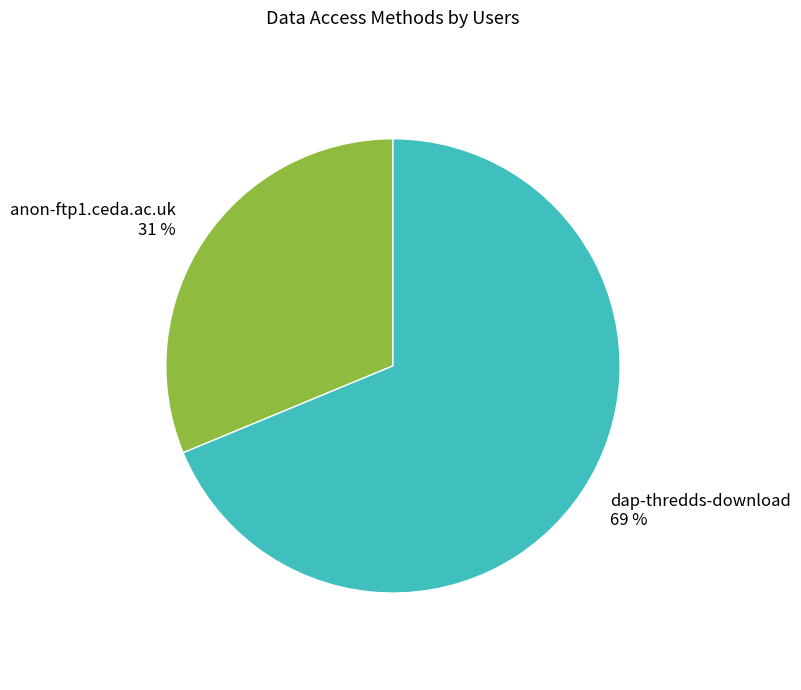

Which slice is the smallest?

anon-ftp1.ceda.ac.uk